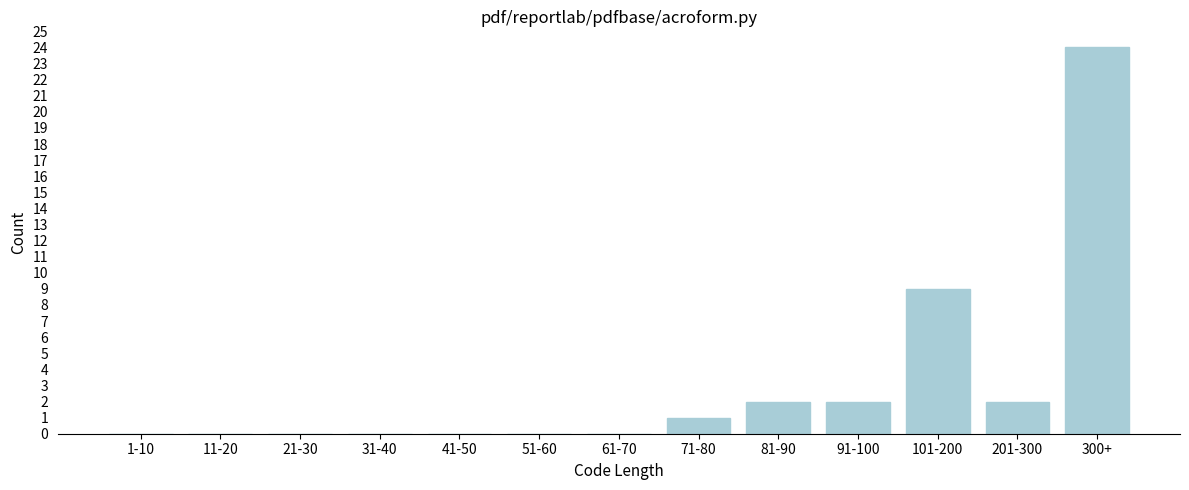

Reading right to left, list all the values displayed in this chart.

300+=24	201-300=2	101-200=9	91-100=2	81-90=2	71-80=1	61-70=0	51-60=0	41-50=0	31-40=0	21-30=0	11-20=0	1-10=0